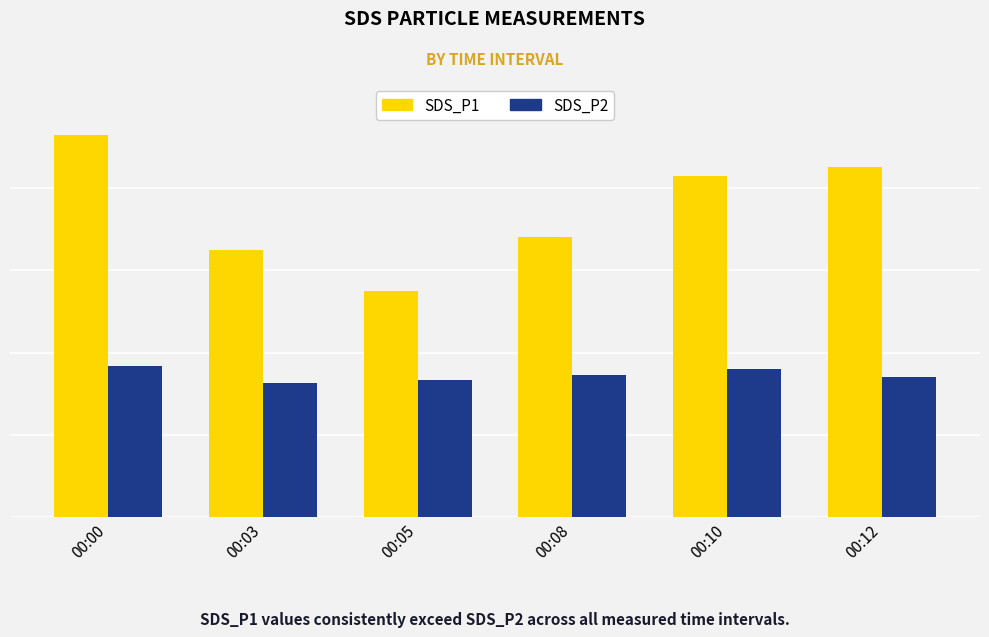

Reading right to left, list all the values displayed in this chart.

SDS_P1: 4.2	4.2	3.4	2.8	3.2	4.7
SDS_P2: 1.7	1.8	1.7	1.7	1.6	1.8